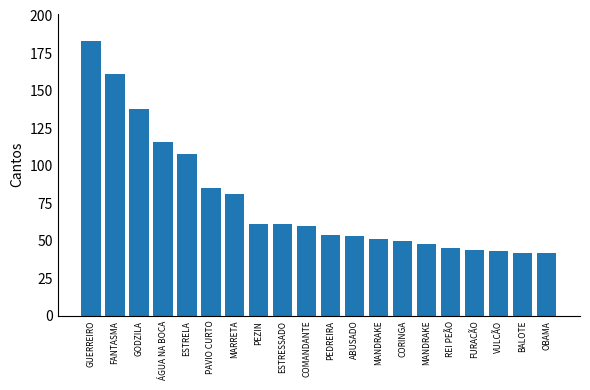

What is the minimum value shown in the chart?

42